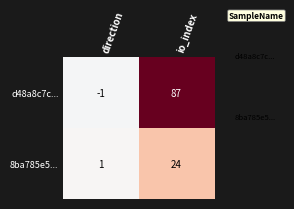

Is it true that 8ba785e5... equals 1 at direction?

True